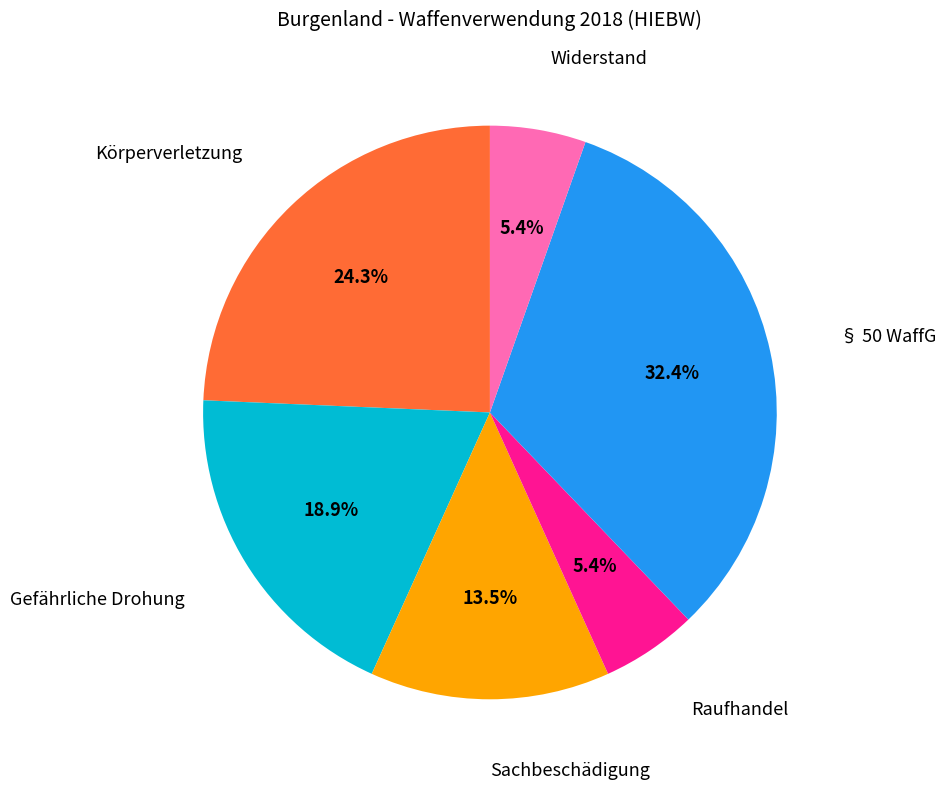

To the nearest percent, what is the average slice percentage?

17%